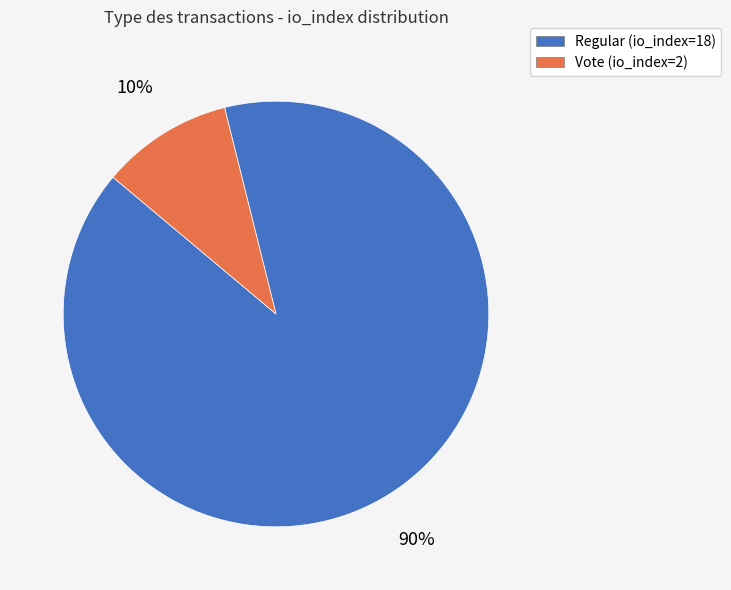

True or false: Regular (io_index=18) accounts for 96% of the total.

False